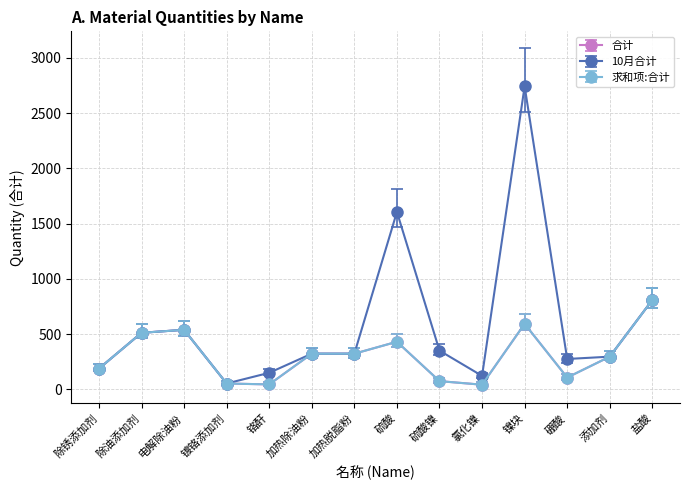

What is the label of the 10th point from the left?

氯化镍